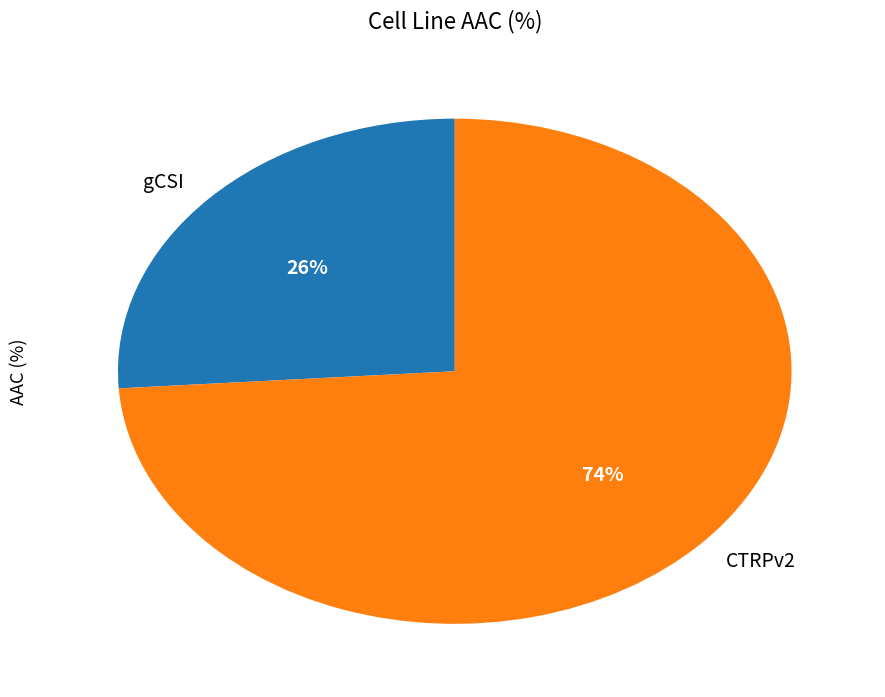

How many slices are in this pie chart?

2